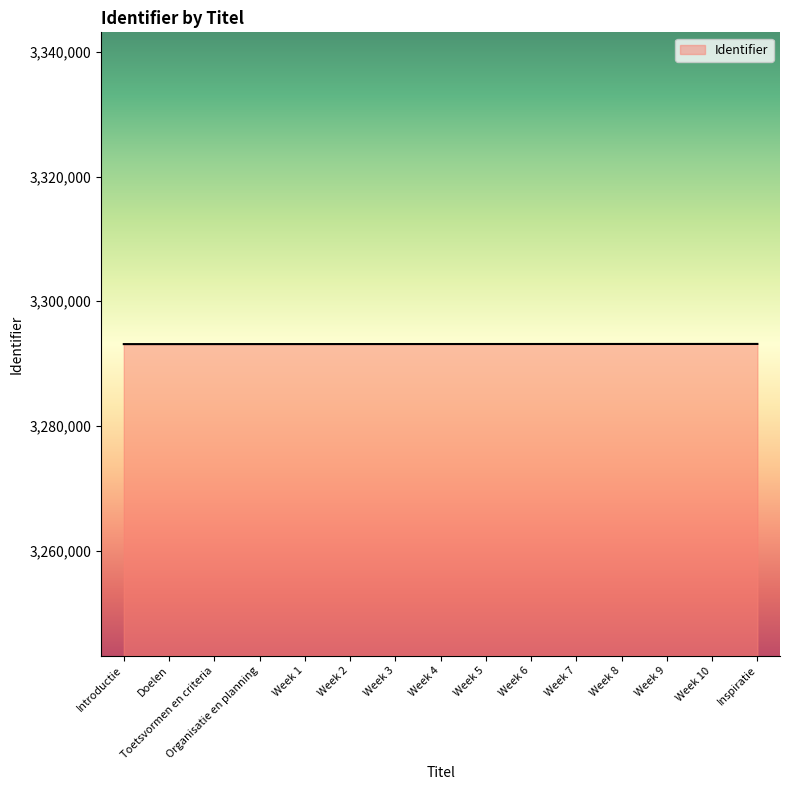

What is the ratio of the value at Inspiratie to the value at Week 4?

1.0